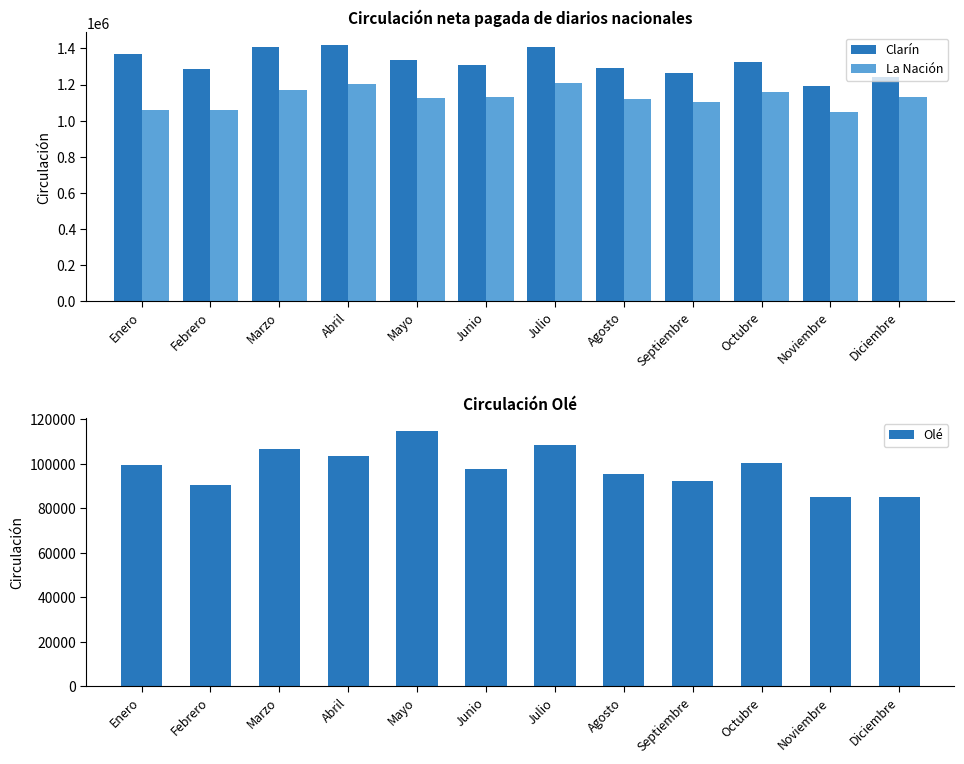

What is the sum of the La Nación values at Junio and Enero?

2187090